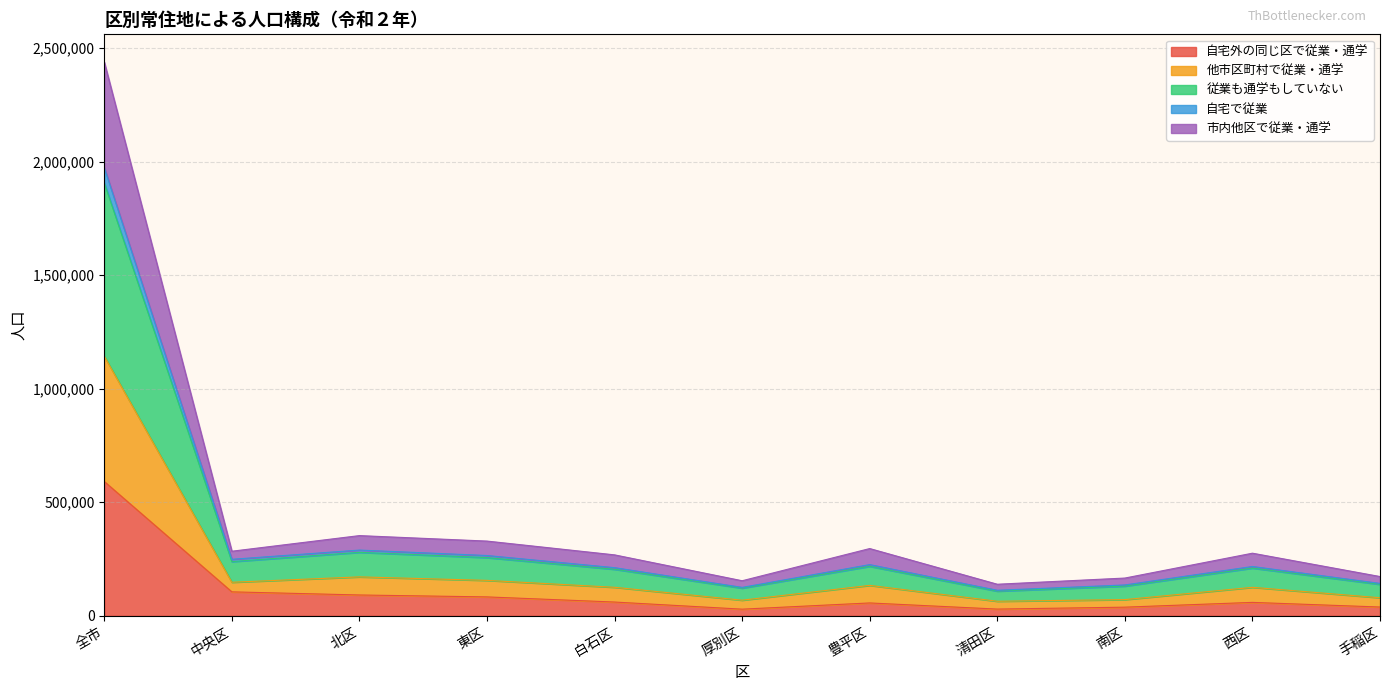

Where is the first local minimum for 他市区町村で従業・通学?

中央区